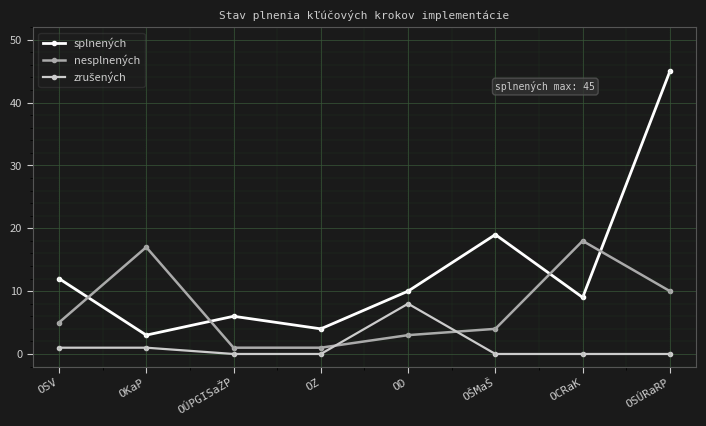

The splnených series shows 3 at OD. True or false?

False